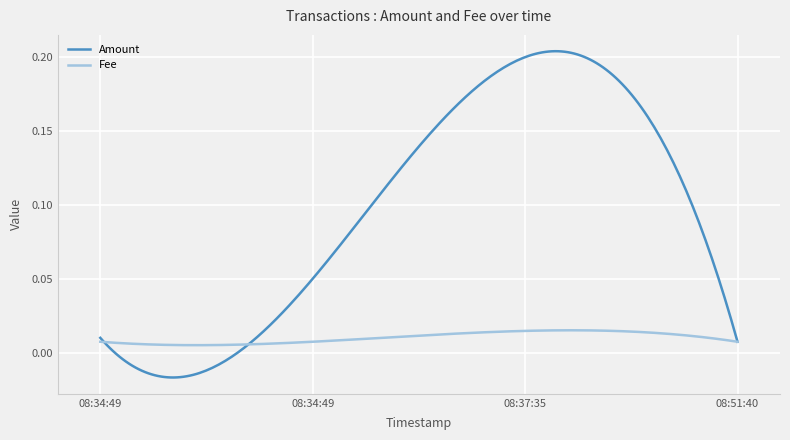

Which series has the widest spread of values?

Amount